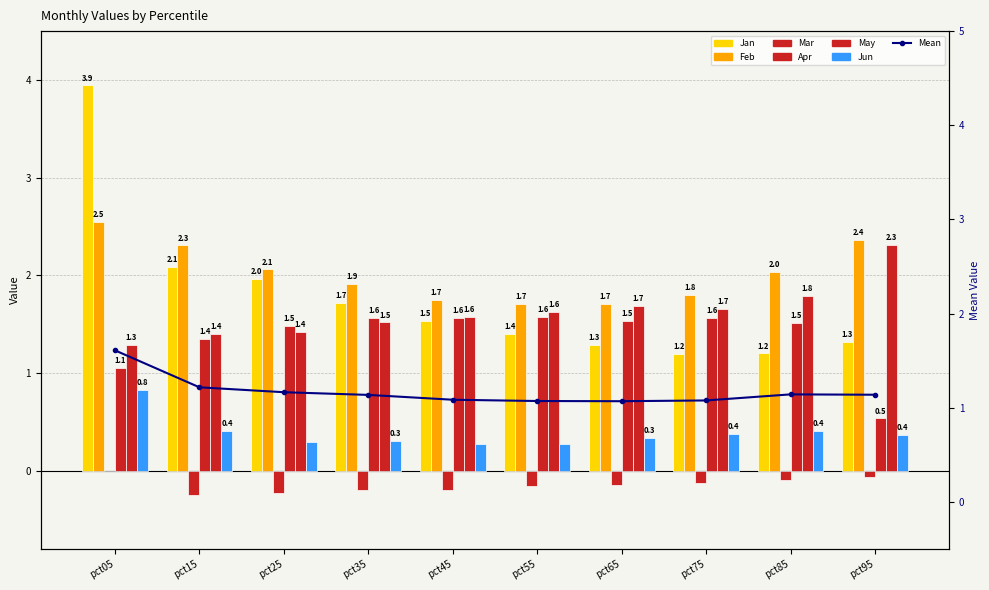

How many values in the Feb series exceed 2?

5